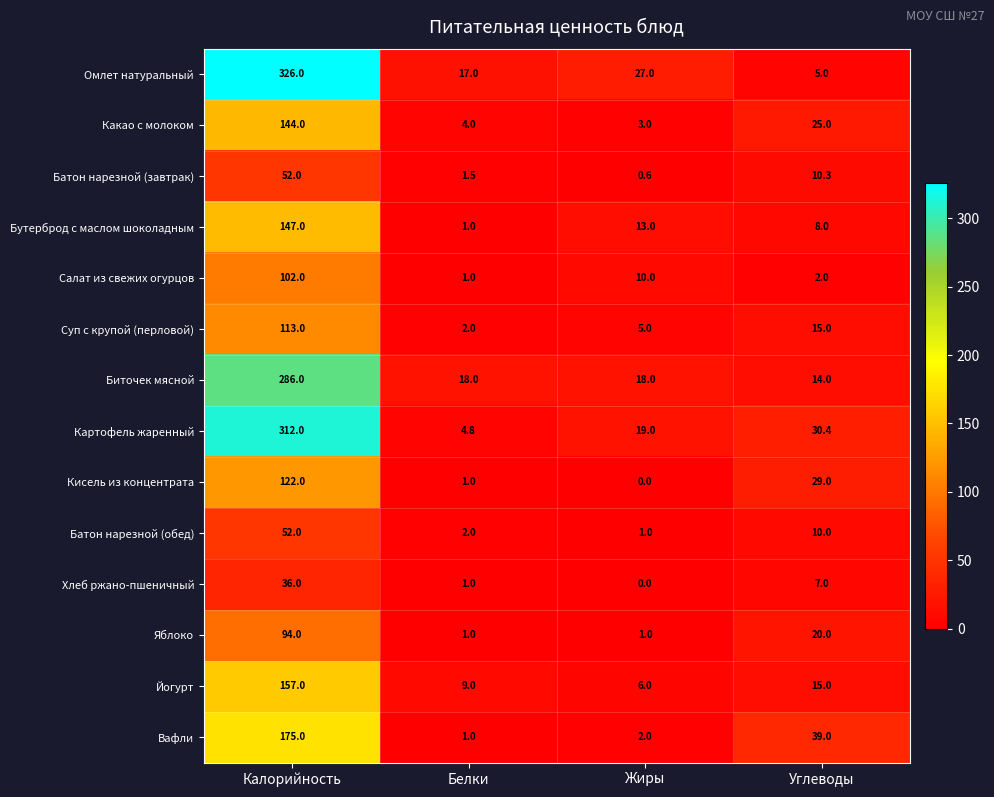

What value does the Суп с крупой (перловой) series have at Жиры?

5.0